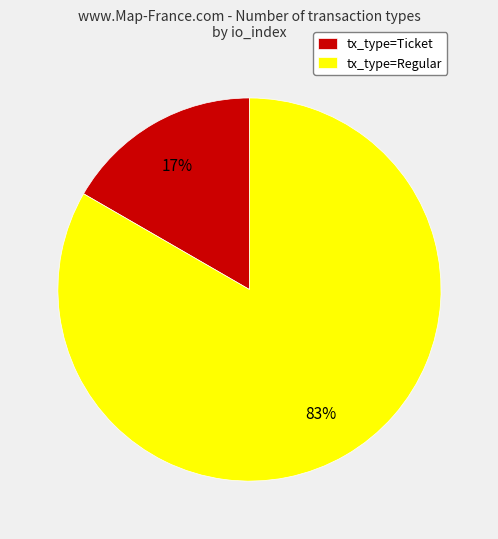

To the nearest percent, what is the average slice percentage?

50%